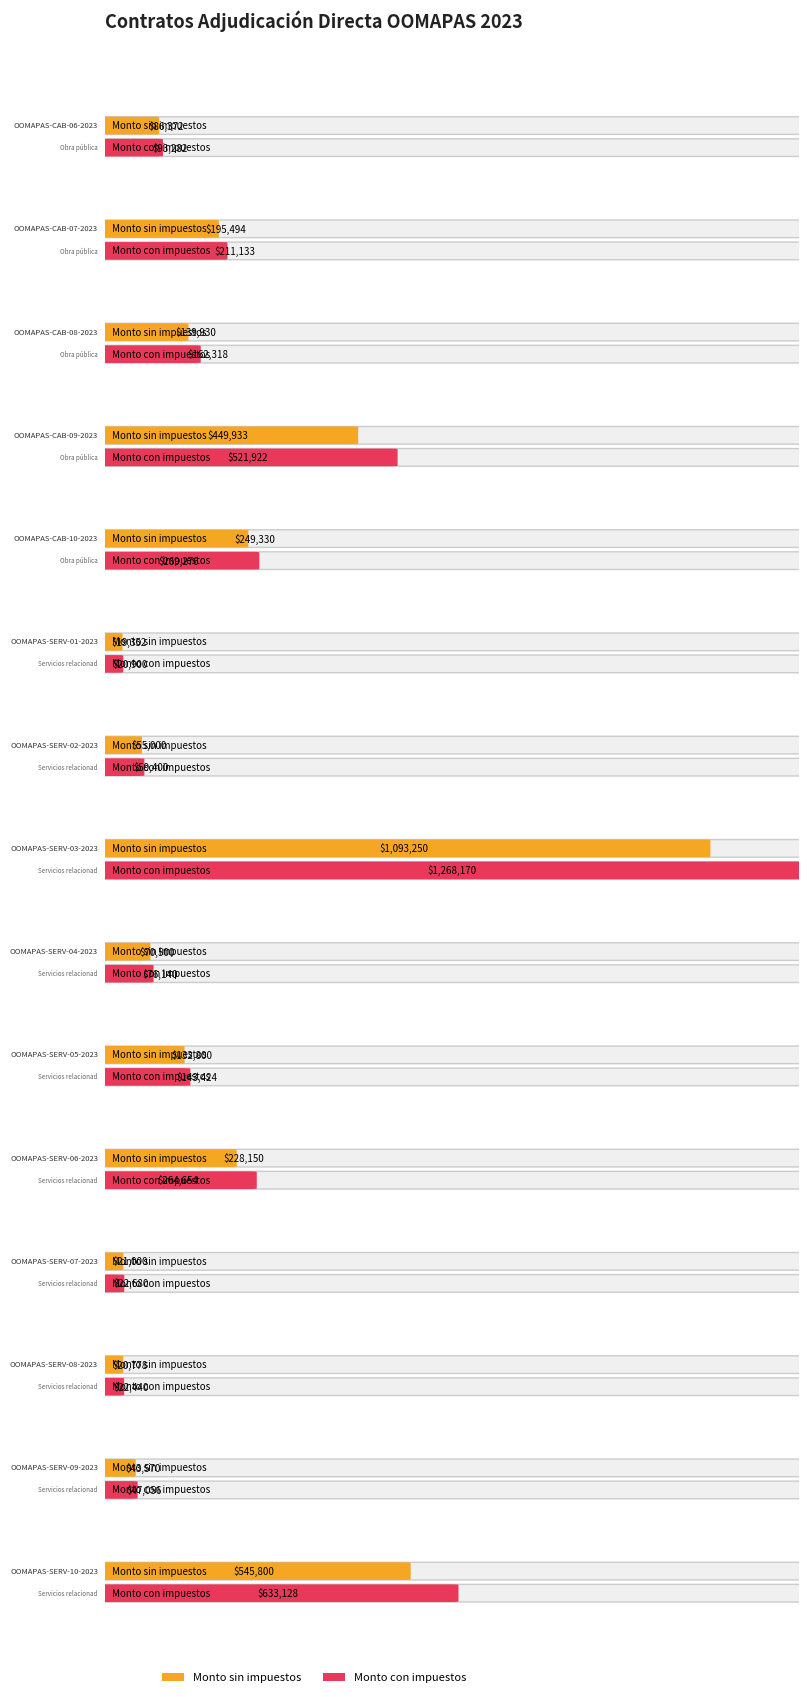

Reading right to left, what are all the values shown in this chart?

Monto sin impuestos: OOMAPAS-SERV-10-2023=545800.0	OOMAPAS-SERV-09-2023=43570.0	OOMAPAS-SERV-08-2023=20778.0	OOMAPAS-SERV-07-2023=21000.0	OOMAPAS-SERV-06-2023=228150.0	OOMAPAS-SERV-05-2023=132800.0	OOMAPAS-SERV-04-2023=70500.0	OOMAPAS-SERV-03-2023=1093250.0	OOMAPAS-SERV-02-2023=55000.0	OOMAPAS-SERV-01-2023=19352.0	OOMAPAS-CAB-10-2023=249329.8	OOMAPAS-CAB-09-2023=449932.9	OOMAPAS-CAB-08-2023=139929.6	OOMAPAS-CAB-07-2023=195493.5	OOMAPAS-CAB-06-2023=86371.9
Monto con impuestos: OOMAPAS-SERV-10-2023=633128.0	OOMAPAS-SERV-09-2023=47055.6	OOMAPAS-SERV-08-2023=22440.2	OOMAPAS-SERV-07-2023=22680.0	OOMAPAS-SERV-06-2023=264654.0	OOMAPAS-SERV-05-2023=143424.0	OOMAPAS-SERV-04-2023=76140.0	OOMAPAS-SERV-03-2023=1268170.0	OOMAPAS-SERV-02-2023=59400.0	OOMAPAS-SERV-01-2023=20900.2	OOMAPAS-CAB-10-2023=269276.2	OOMAPAS-CAB-09-2023=521922.1	OOMAPAS-CAB-08-2023=162318.4	OOMAPAS-CAB-07-2023=211133.0	OOMAPAS-CAB-06-2023=93281.7